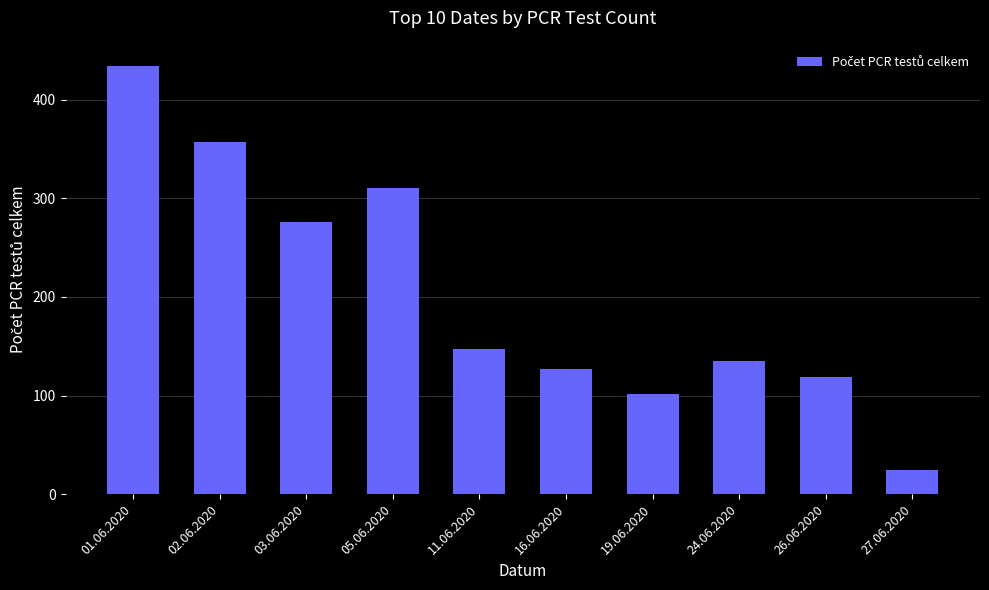

The value at 24.06.2020 is 135. True or false?

True